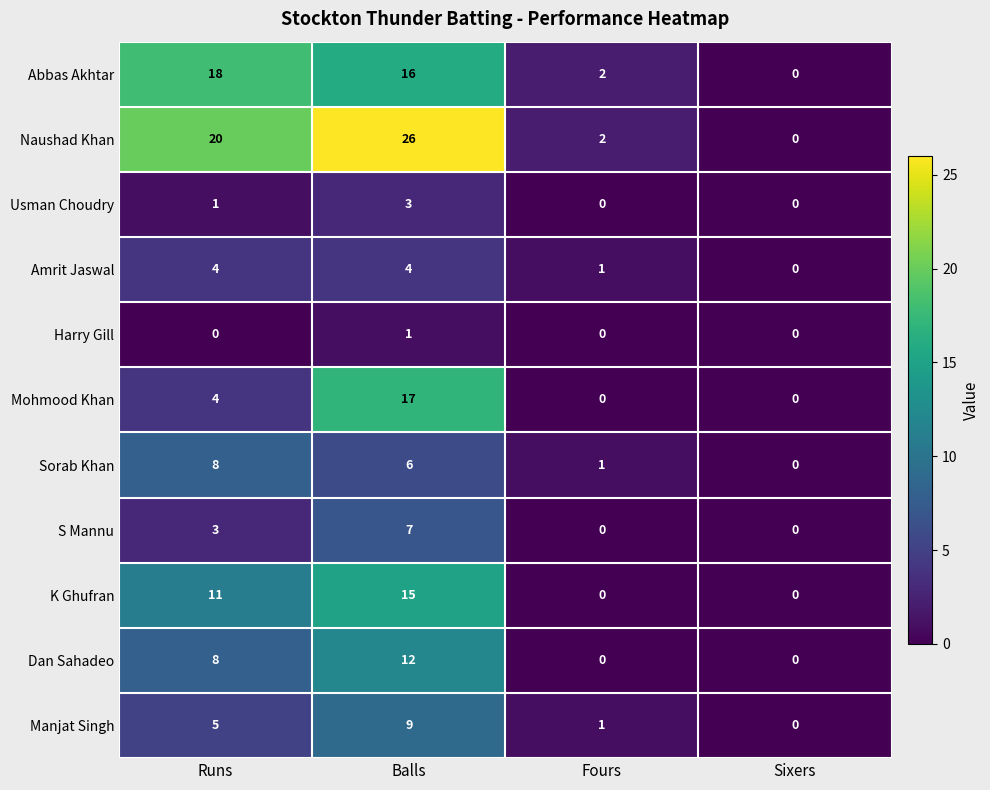

Which series has the widest spread of values?

Naushad Khan